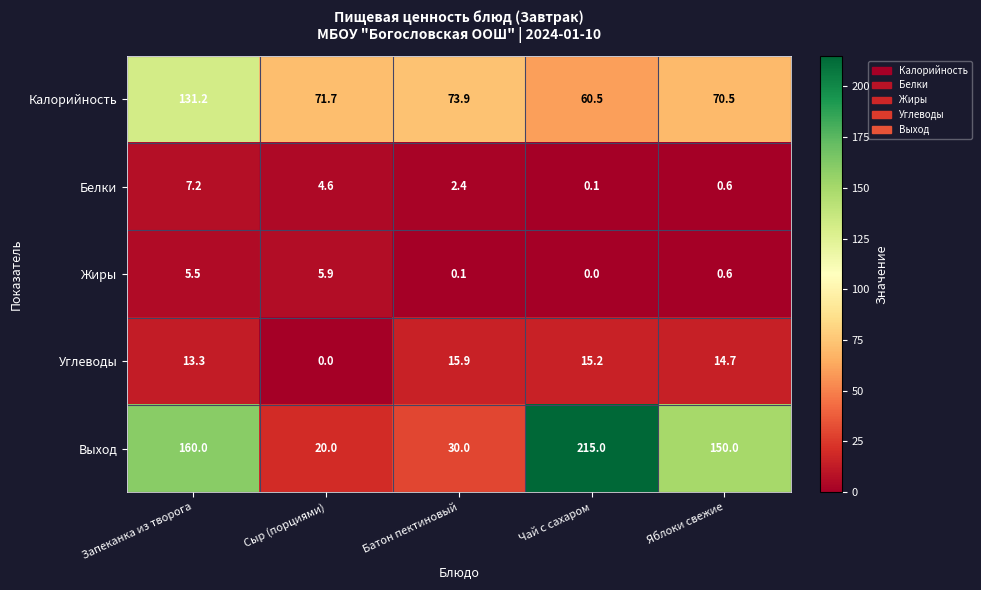

Reading right to left, what are all the values shown in this chart?

Калорийность: Яблоки свежие=70.5	Чай с сахаром=60.5	Батон пектиновый=73.9	Сыр (порциями)=71.7	Запеканка из творога=131.2
Белки: Яблоки свежие=0.6	Чай с сахаром=0.1	Батон пектиновый=2.4	Сыр (порциями)=4.6	Запеканка из творога=7.2
Жиры: Яблоки свежие=0.6	Чай с сахаром=0.0	Батон пектиновый=0.1	Сыр (порциями)=5.9	Запеканка из творога=5.5
Углеводы: Яблоки свежие=14.7	Чай с сахаром=15.2	Батон пектиновый=15.9	Сыр (порциями)=0.0	Запеканка из творога=13.3
Выход: Яблоки свежие=150.0	Чай с сахаром=215.0	Батон пектиновый=30.0	Сыр (порциями)=20.0	Запеканка из творога=160.0